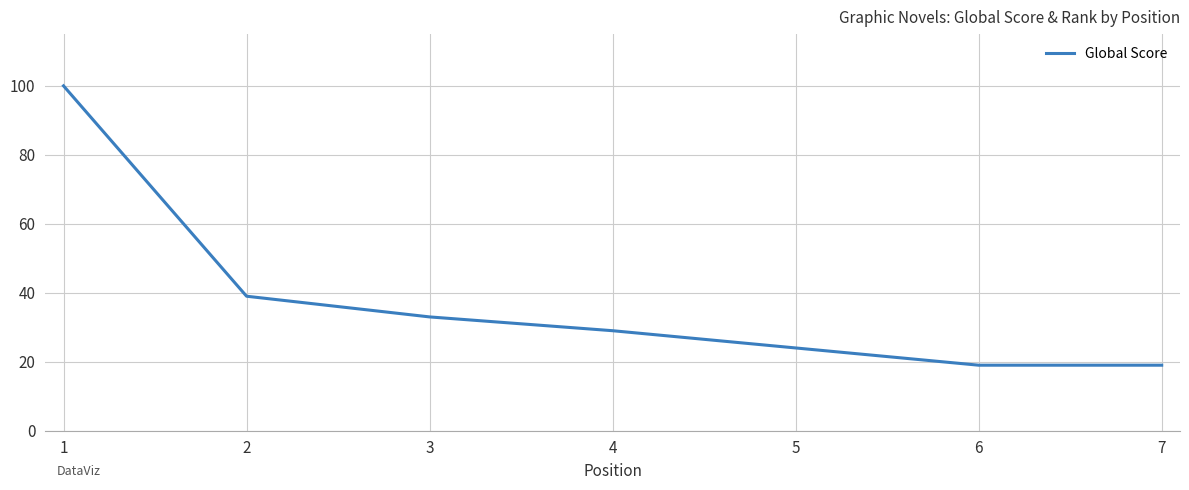

How many series are shown in this chart?

1